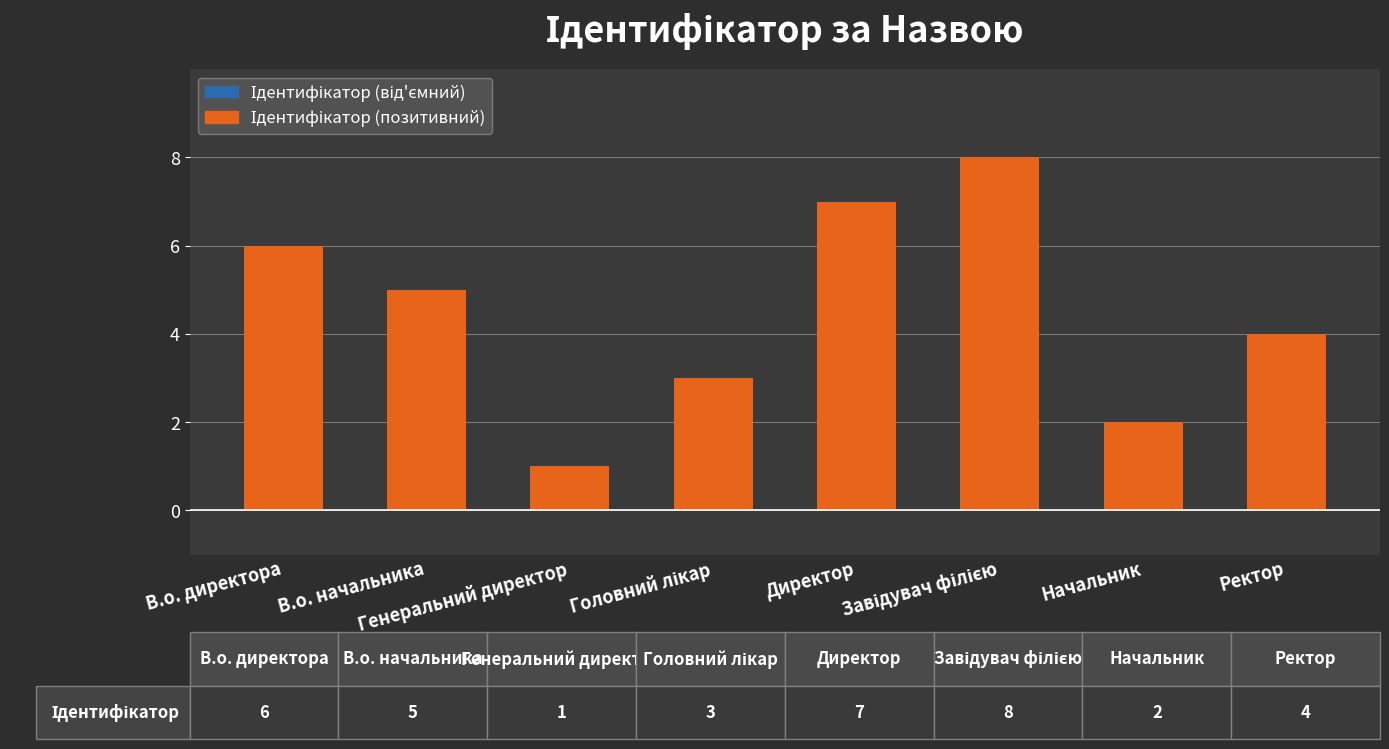

What is the difference between the maximum and second lowest values?

6